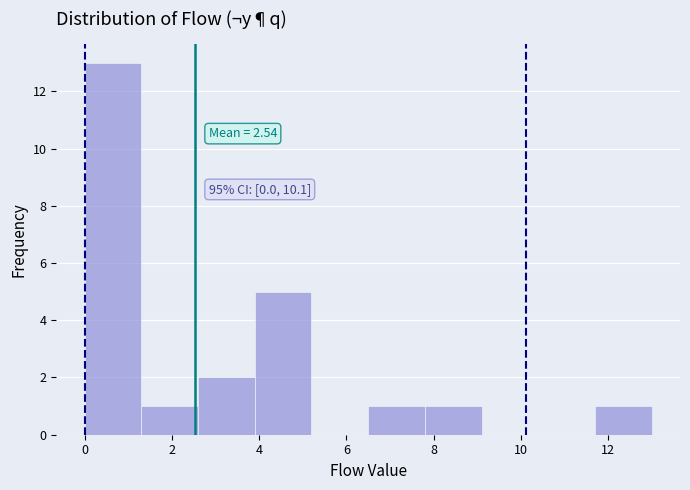

Which range on the x-axis has the tallest bar?

0.0 to 1.3